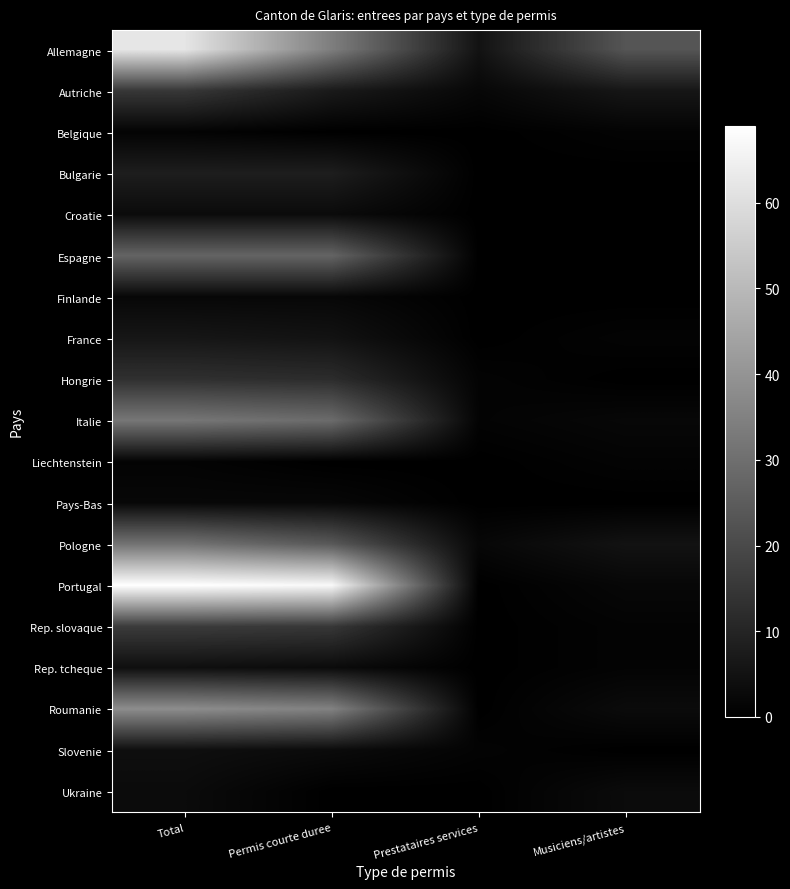

What is the total value across all series at Total?

337